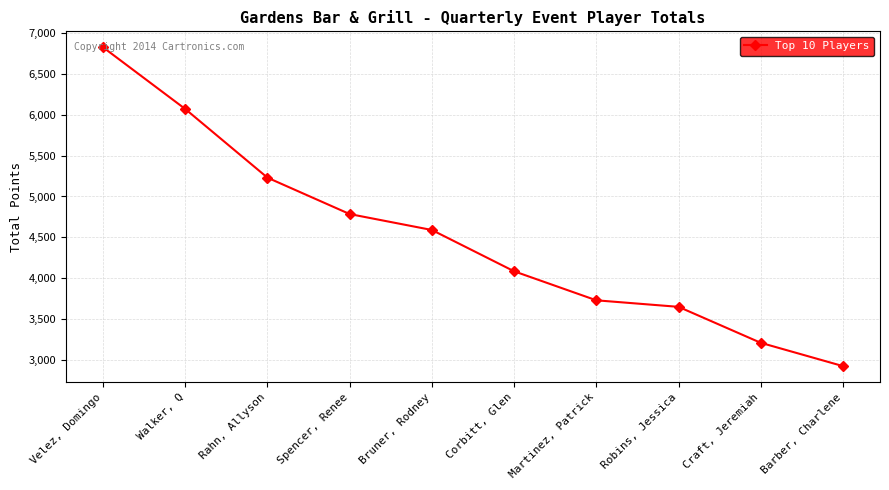

Read the value at Robins, Jessica, to the nearest 10.

3650